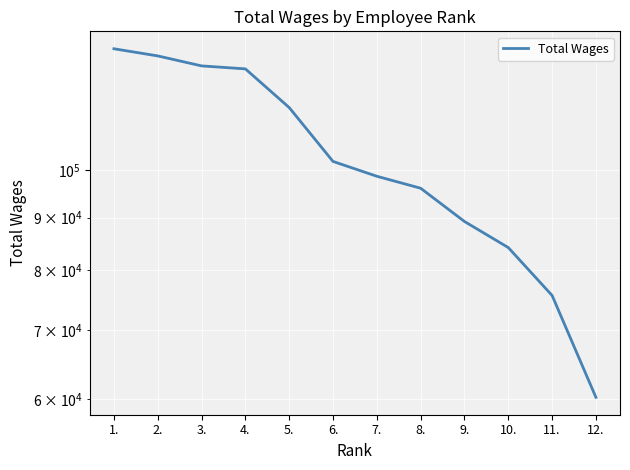

Rank the categories by value from lowest to highest.

12., 11., 10., 9., 8., 7., 6., 5., 4., 3., 2., 1.